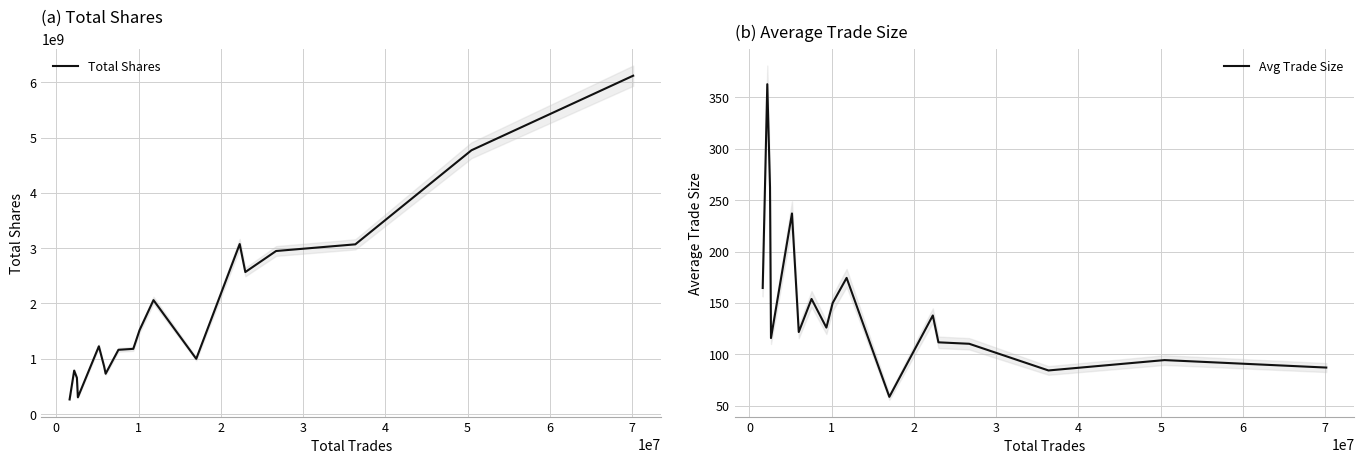

True or false: Total Shares and Avg Trade Size cross at least once.

False